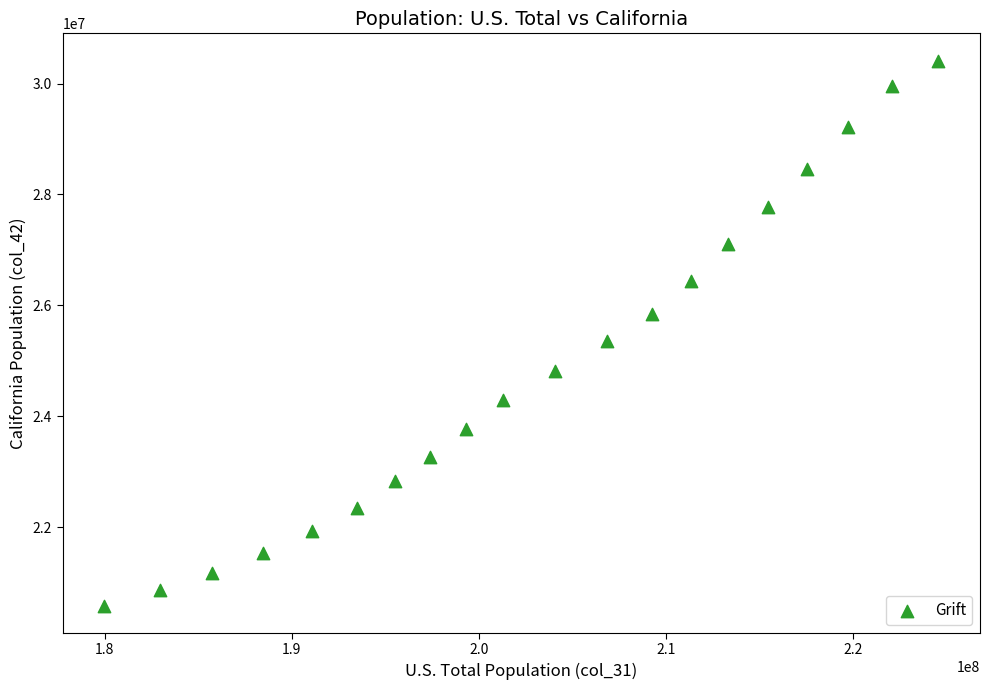

What is the range of X values (max minus min)?

44595241